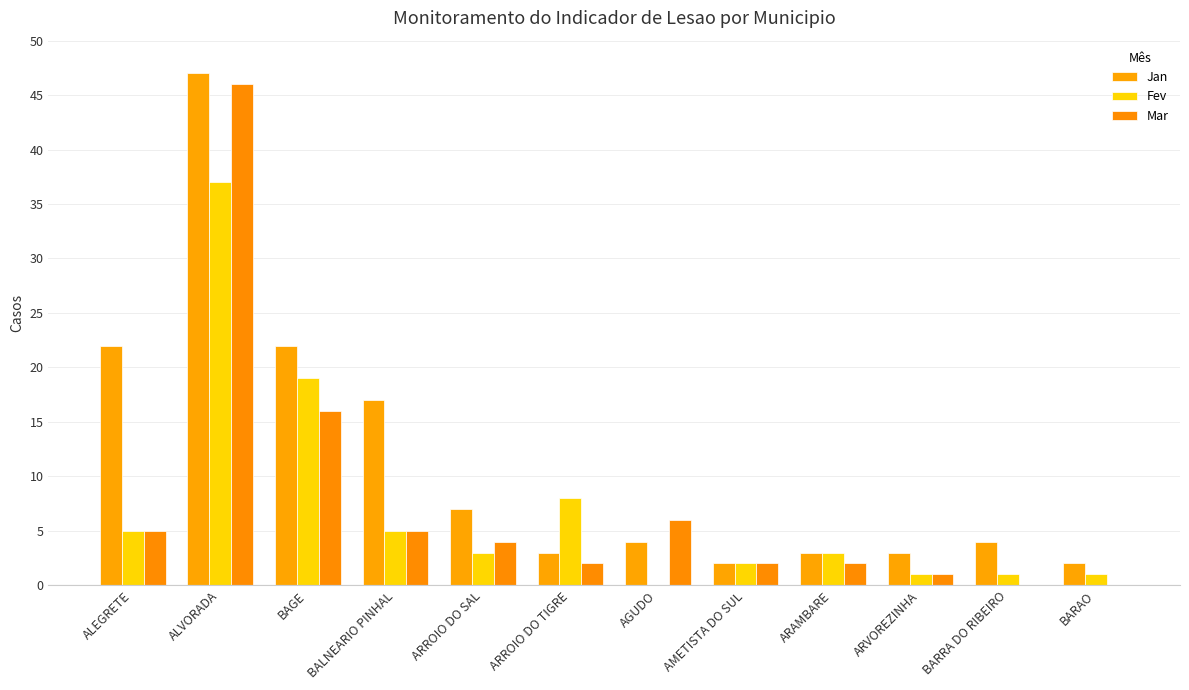

Reading left to right, extract all data points from this chart.

Jan: 22	47	22	17	7	3	4	2	3	3	4	2
Fev: 5	37	19	5	3	8	0	2	3	1	1	1
Mar: 5	46	16	5	4	2	6	2	2	1	0	0